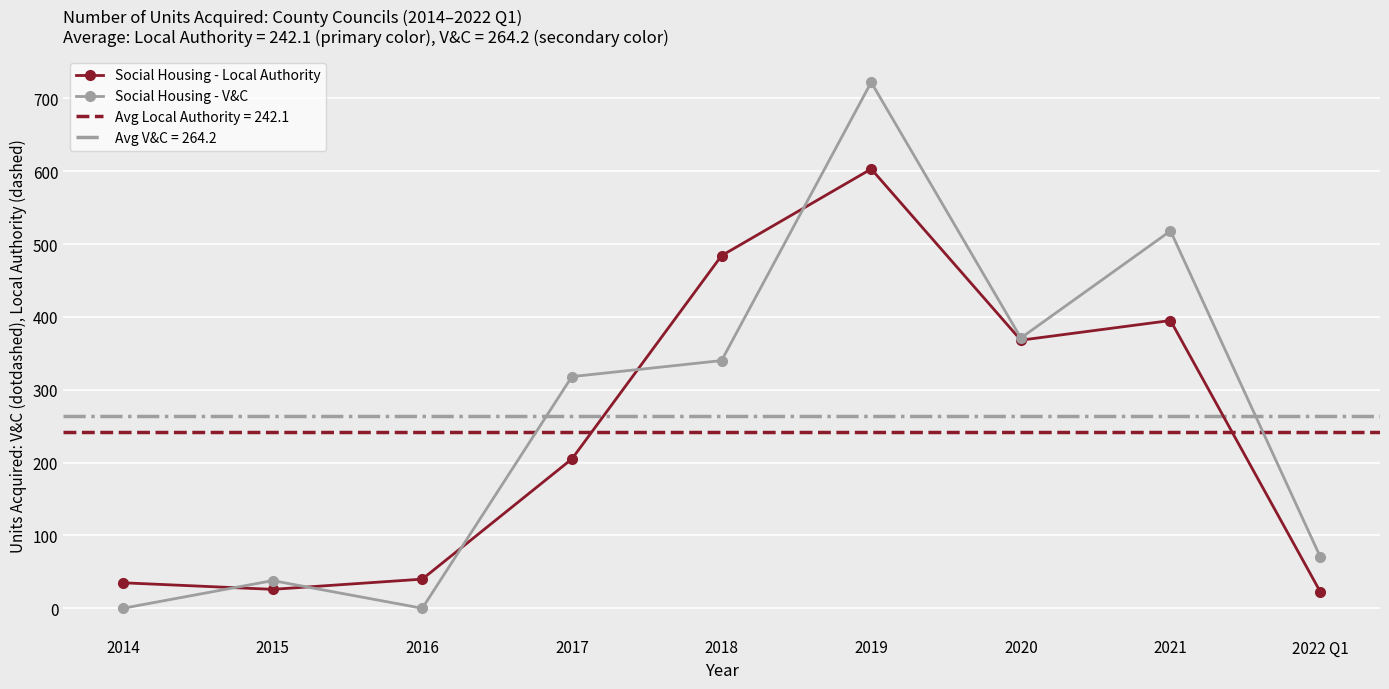

List the series in order of their peak value, highest first.

Social Housing - V&C, Social Housing - Local Authority